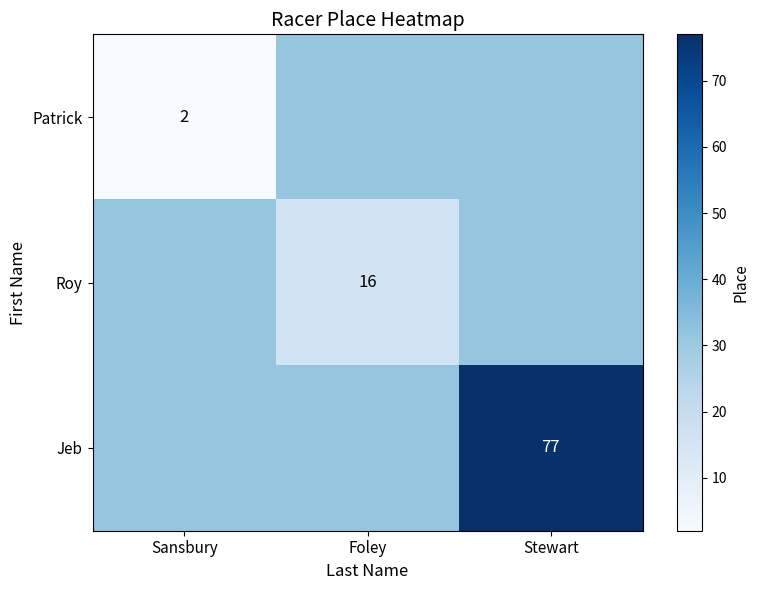

What is the sum of the Roy values at Stewart and Sansbury?

63.3